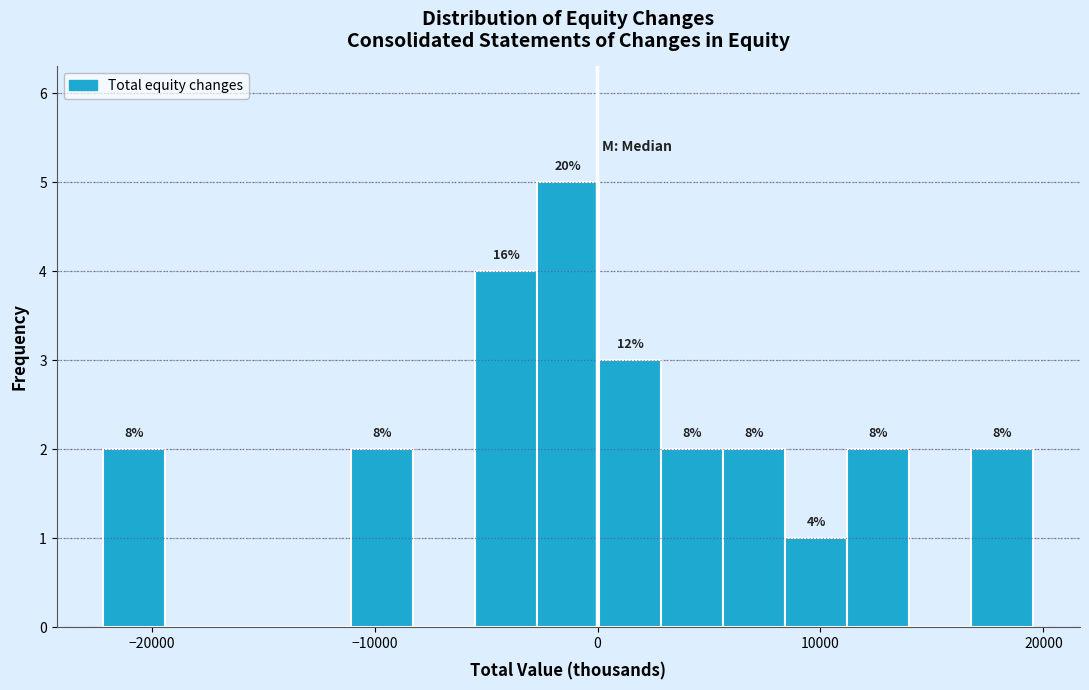

Read against the x-axis, roughly where is the centre of the tallest bar?

-1000